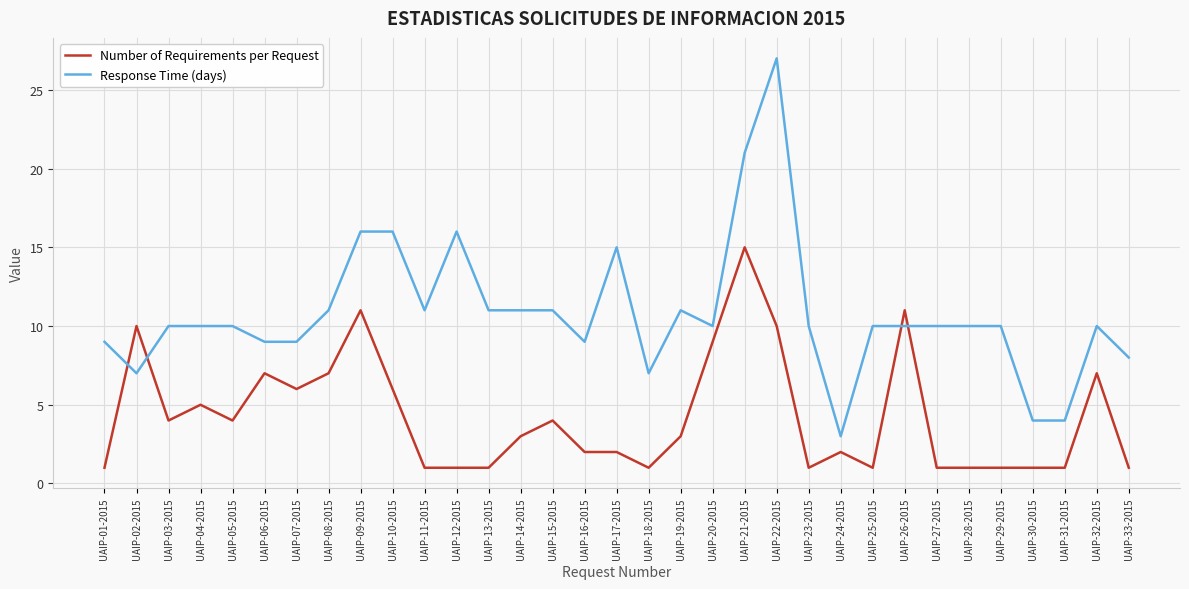

Reading left to right, what are all the values shown in this chart?

Number of Requirements per Request: 1	10	4	5	4	7	6	7	11	6	1	1	1	3	4	2	2	1	3	9	15	10	1	2	1	11	1	1	1	1	1	7	1
Response Time (days): 9	7	10	10	10	9	9	11	16	16	11	16	11	11	11	9	15	7	11	10	21	27	10	3	10	10	10	10	10	4	4	10	8